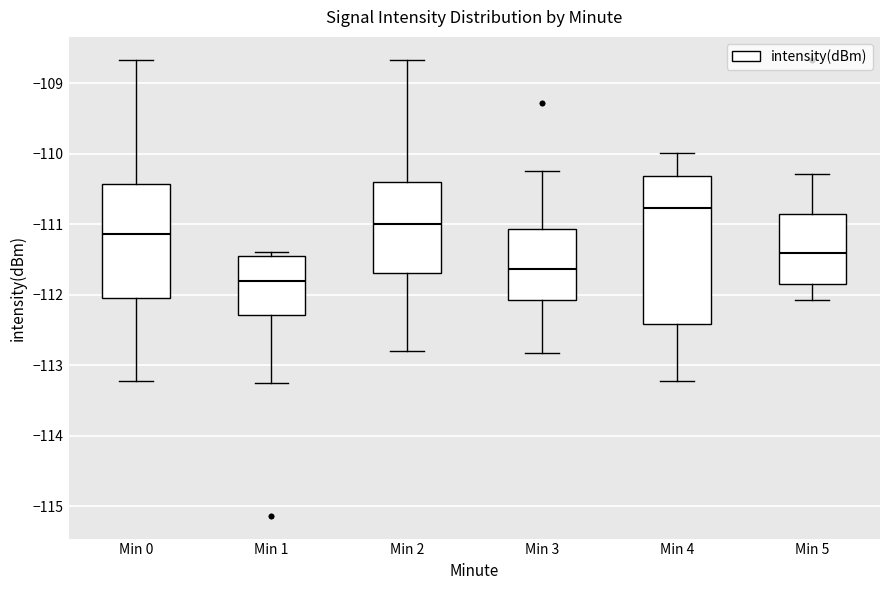

Which box's median line is the highest?

Min 4